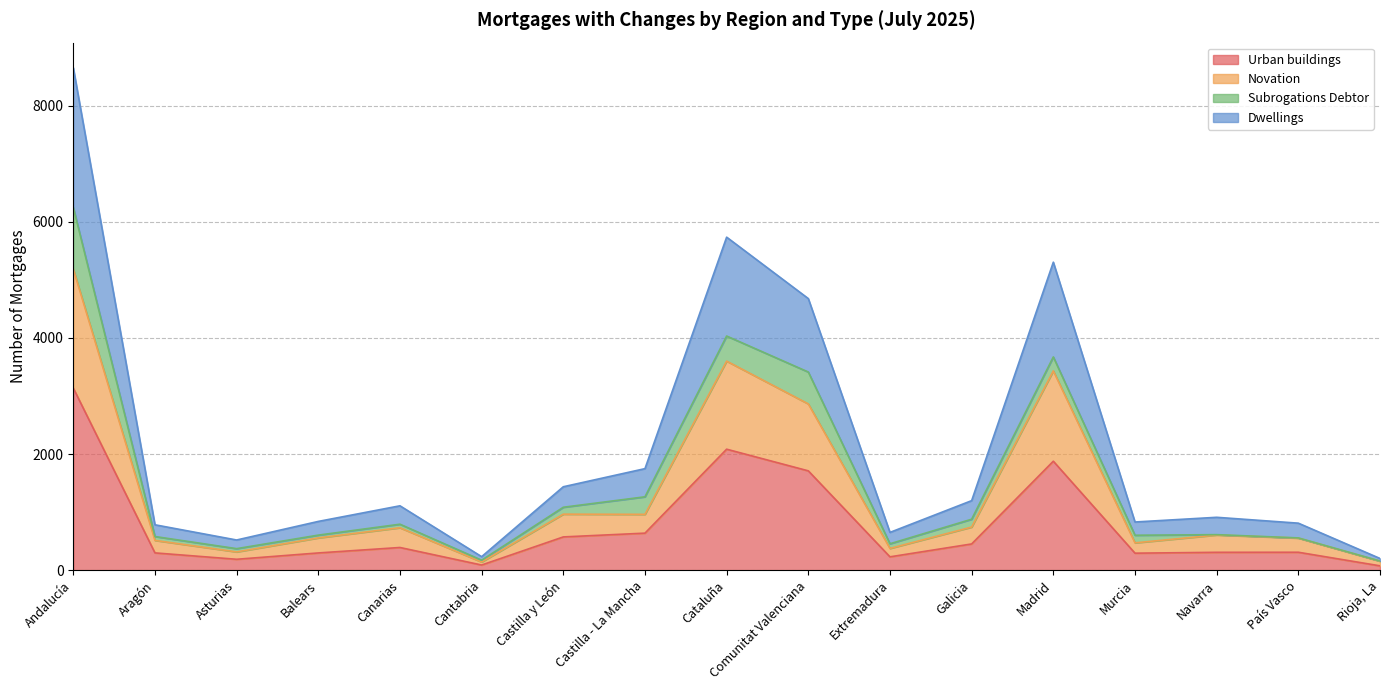

At which category is the sum across all series the highest?

Andalucía